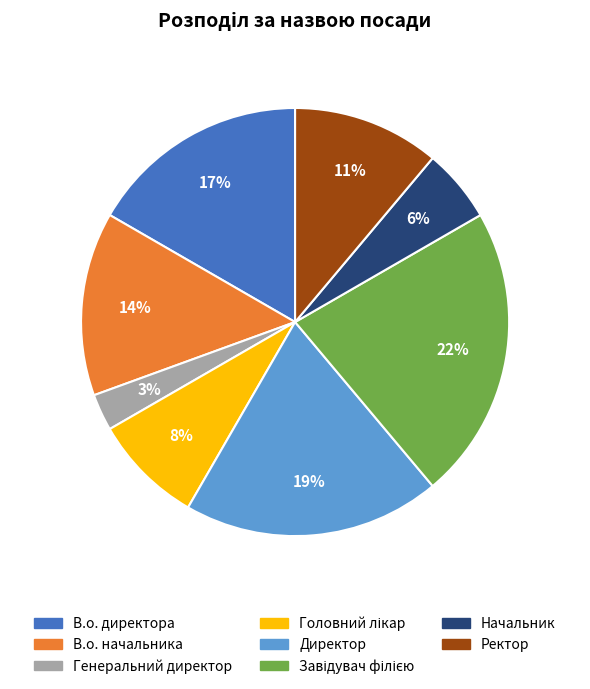

What is the ratio of the value at Начальник to the value at Директор?

0.3